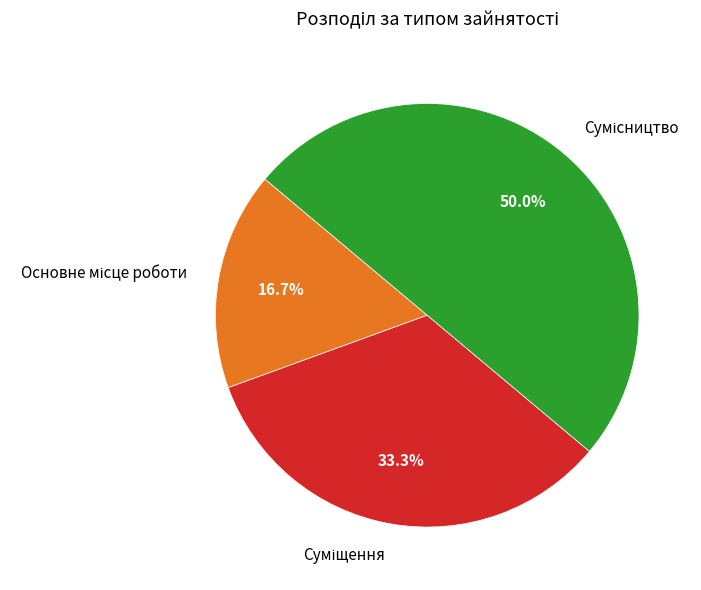

How many segments does this pie chart have?

3